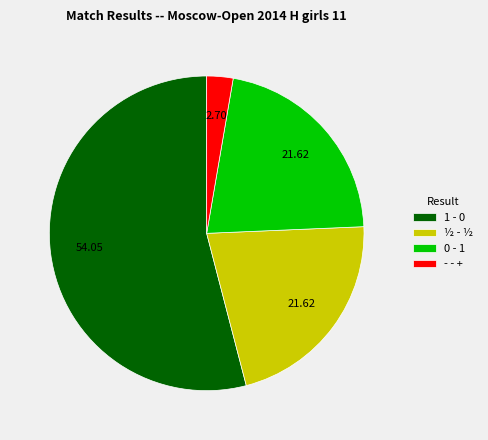

How many slices are in this pie chart?

4